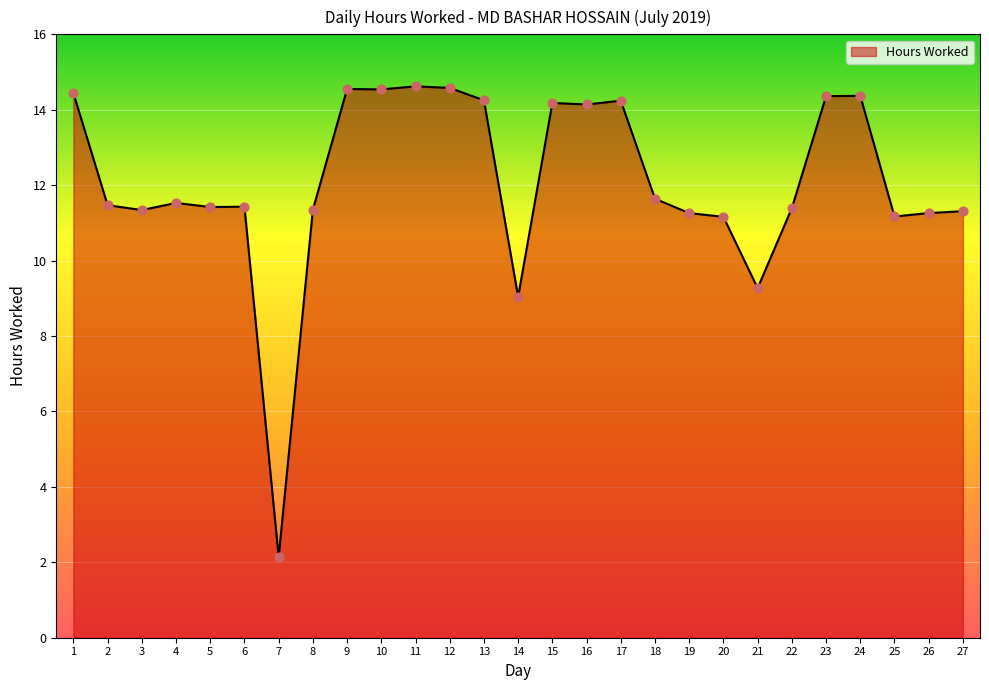

Between 11 and 25, which is larger?

11